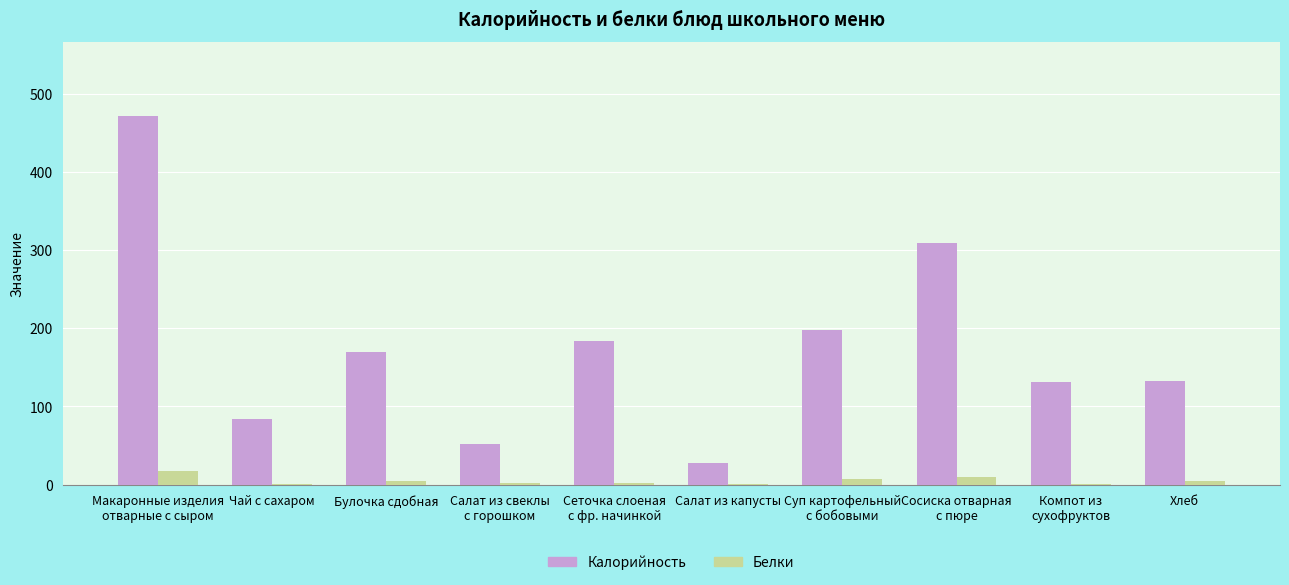

What are all the series names shown in the legend?

Калорийность, Белки